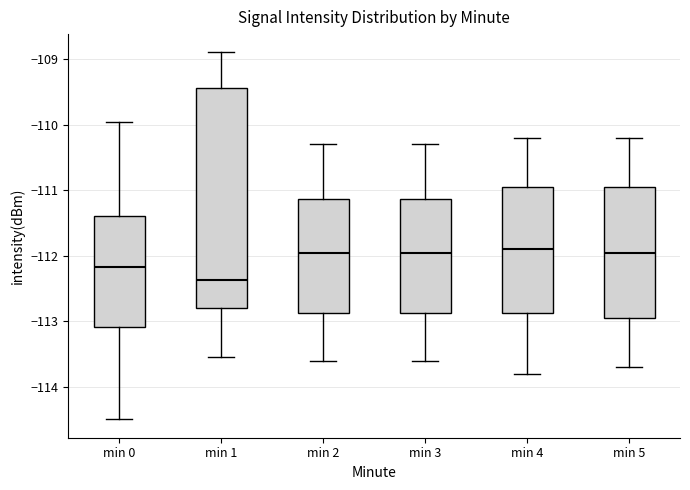

Where does the median line of the box for min 1 sit on the y-axis? The values are not printed on the chart, so give them approximately, as read against the axis.

-112.4